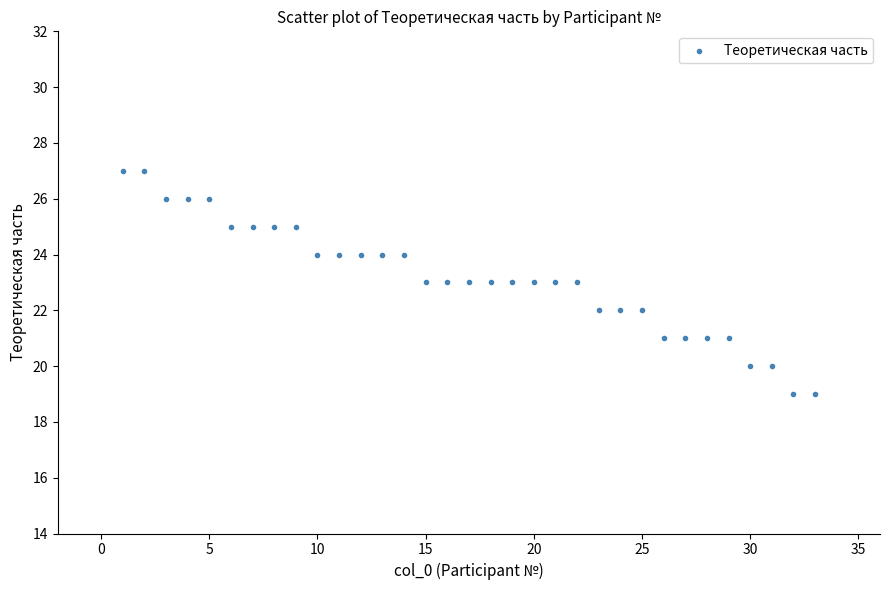

What is the range of X values (max minus min)?

32